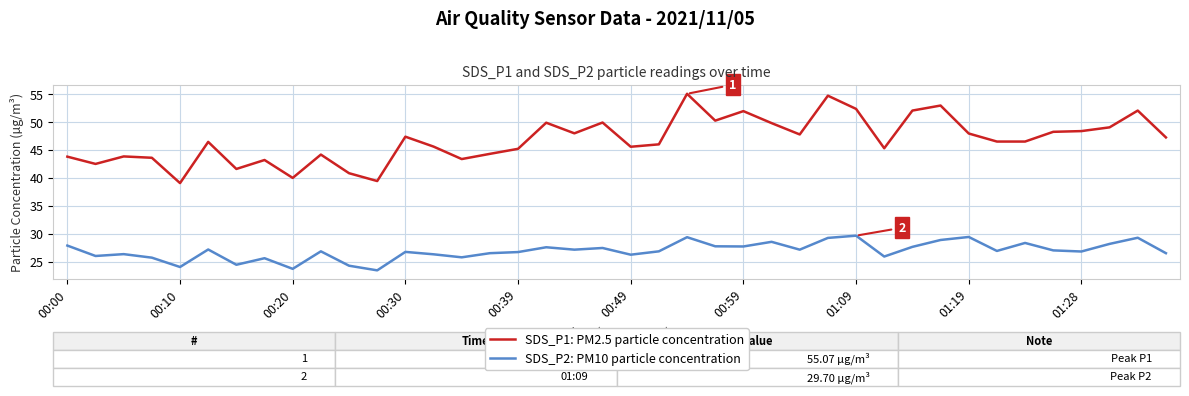

Which series has the widest spread of values?

SDS_P1: PM2.5 particle concentration